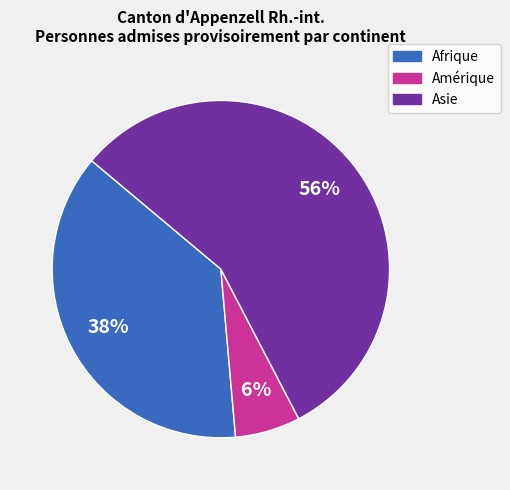

To the nearest percent, what portion does Amérique represent?

6%